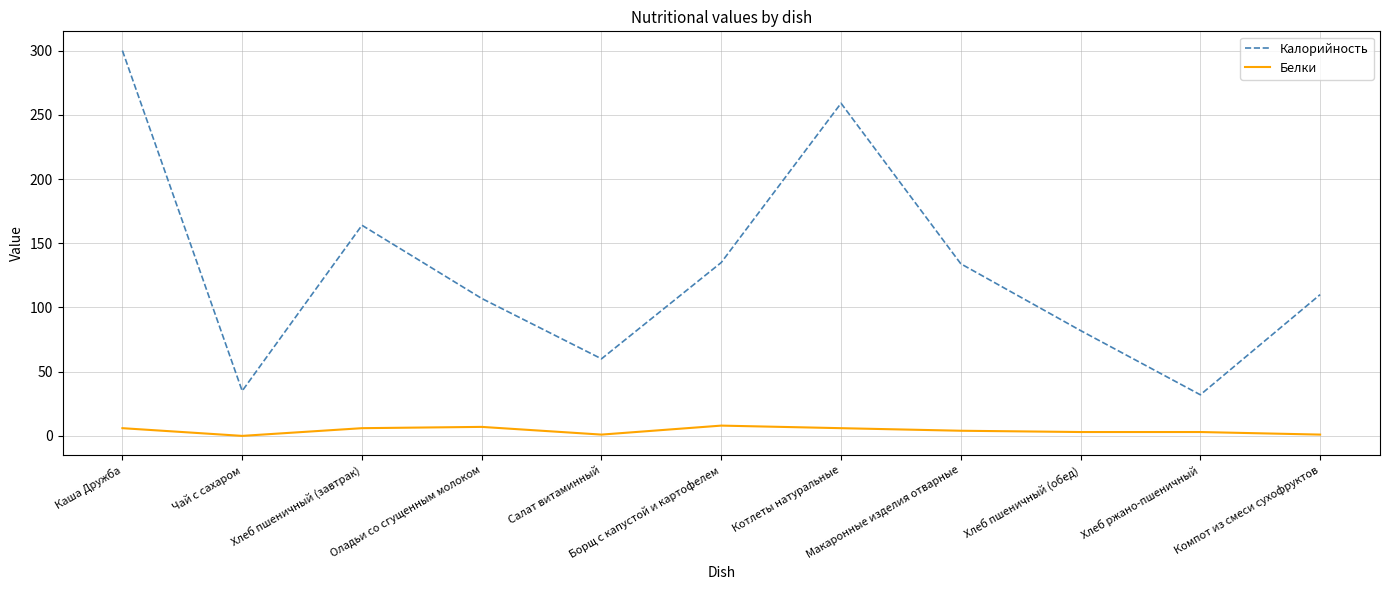

What are all the series names shown in the legend?

Калорийность, Белки